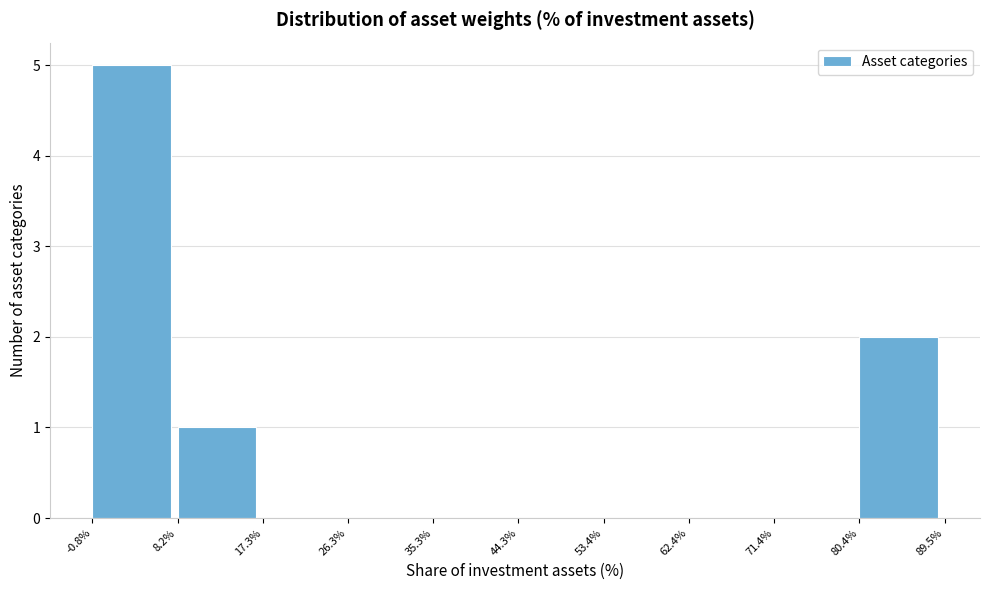

Over which range of the x-axis is the bar tallest?

-0.8% to 8.2%